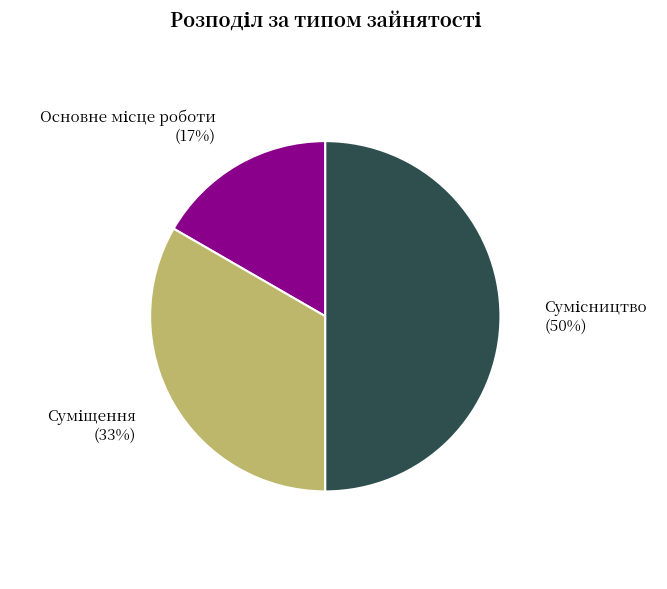

To the nearest percent, what is the difference between the largest and smallest slice percentages?

33%